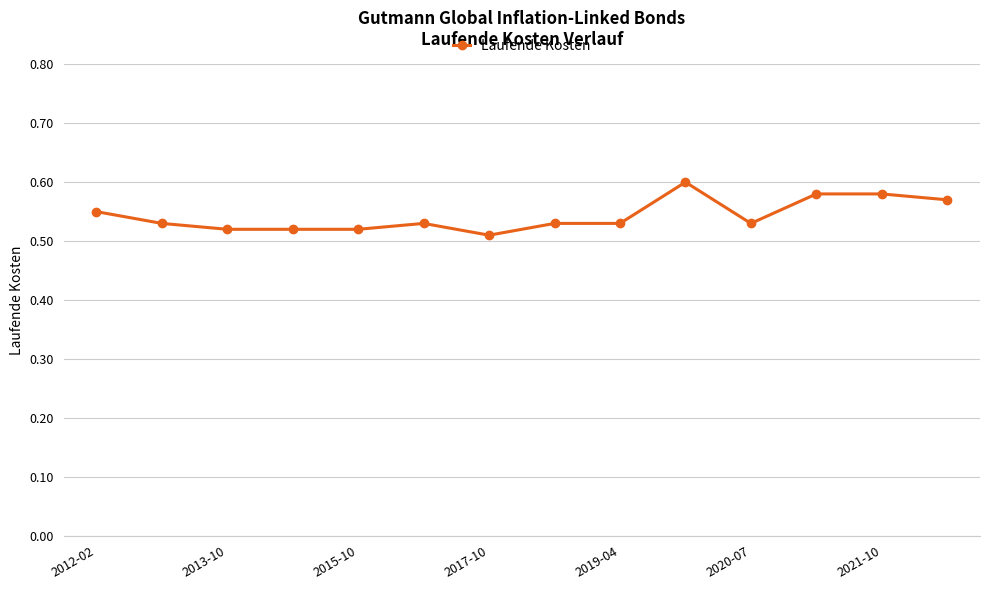

What is the sum of all values?

7.6